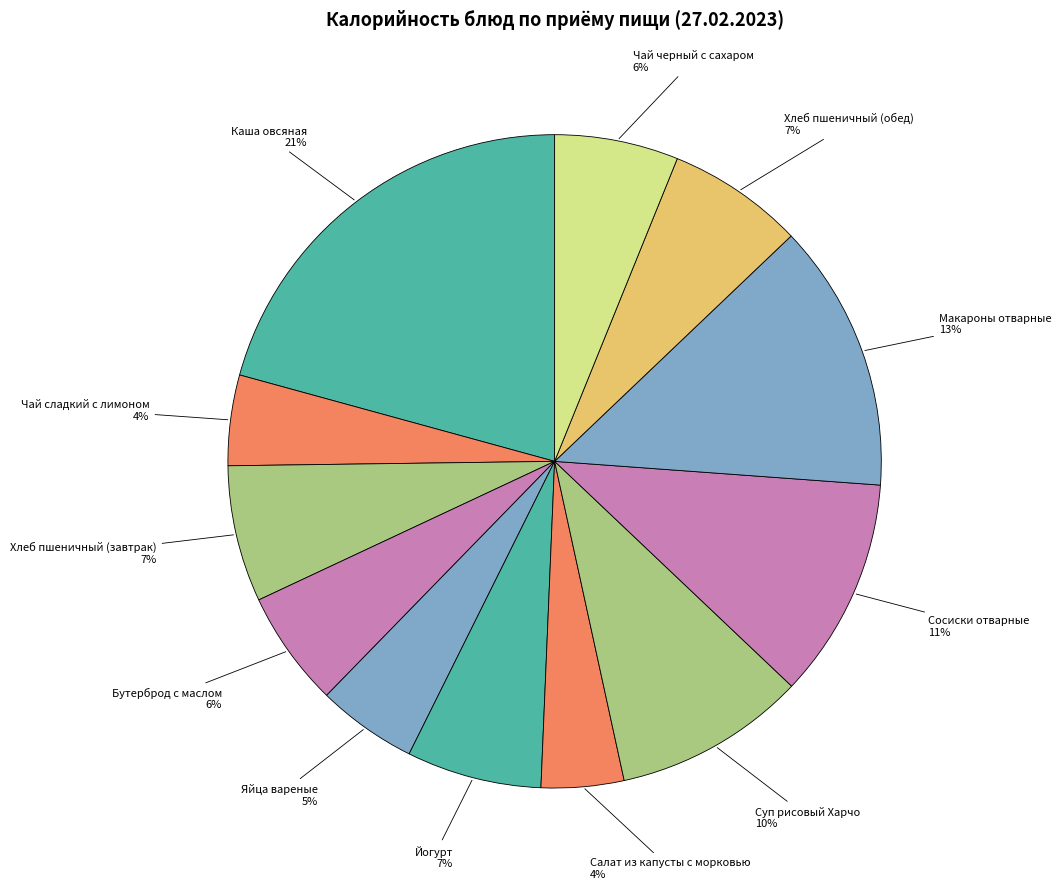

What is the ratio of the value at Чай сладкий с лимоном to the value at Каша овсяная?

0.2